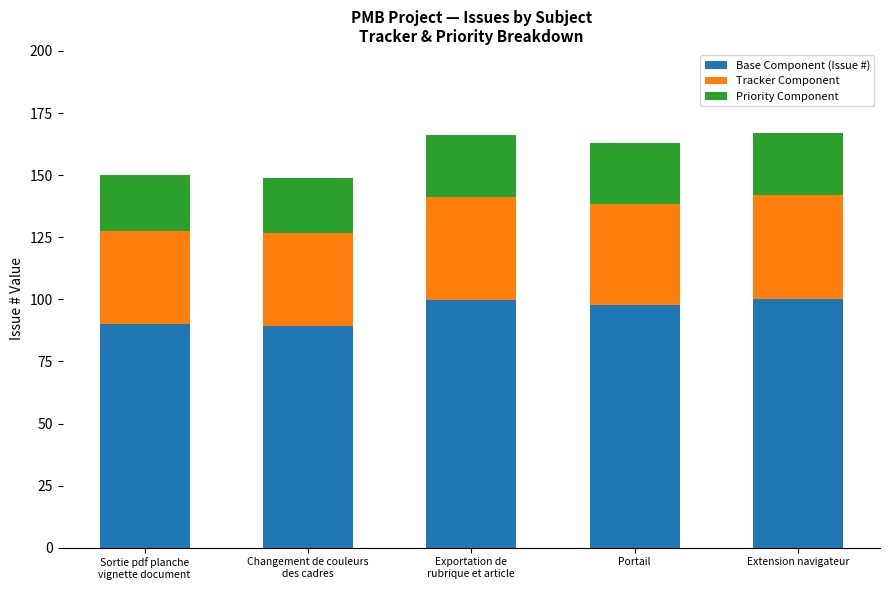

What is the minimum value for Base Component (Issue #)?

89.4